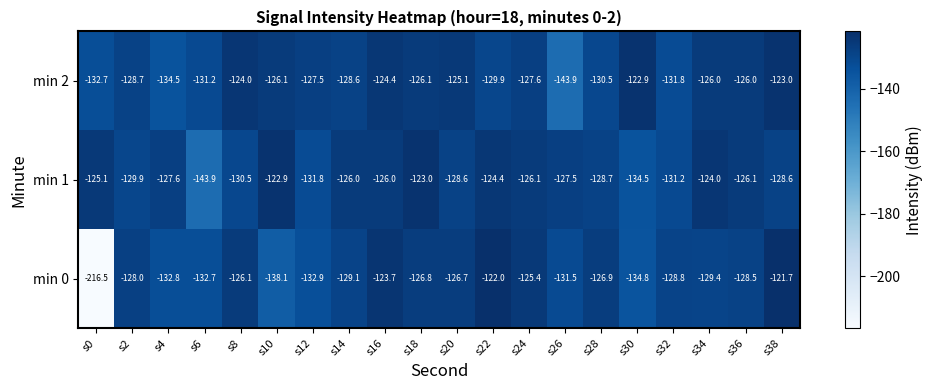

The value of min 0 at s6 is -132.7. True or false?

True